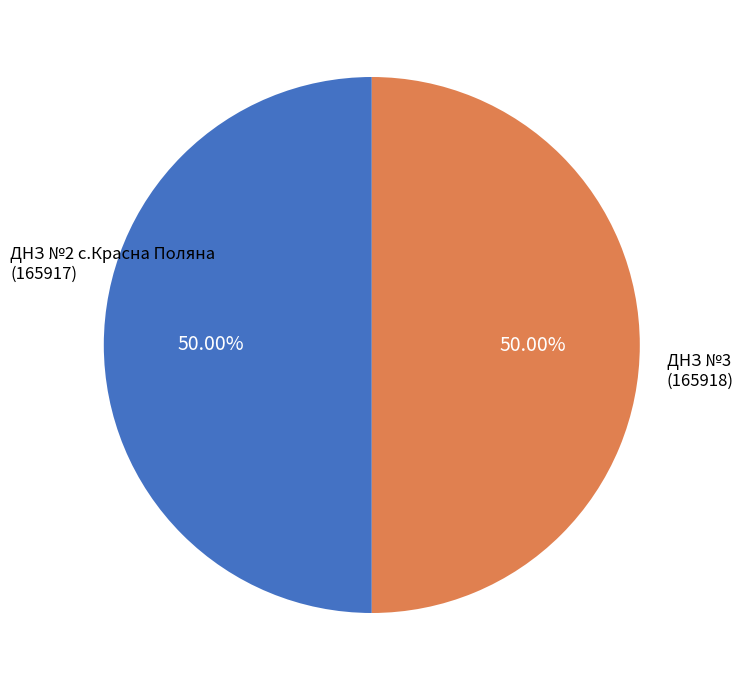

Is the sum of ДНЗ №2 с.Красна Поляна (165917) and ДНЗ №3 (165918) greater than half?

Yes